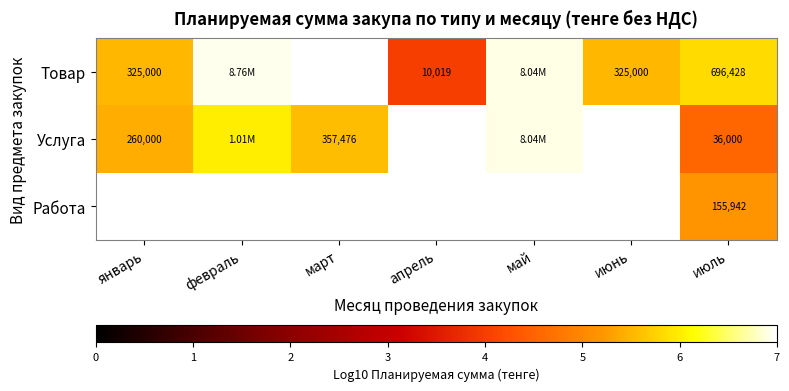

What is the spread (max minus min) of values at январь?

0.1